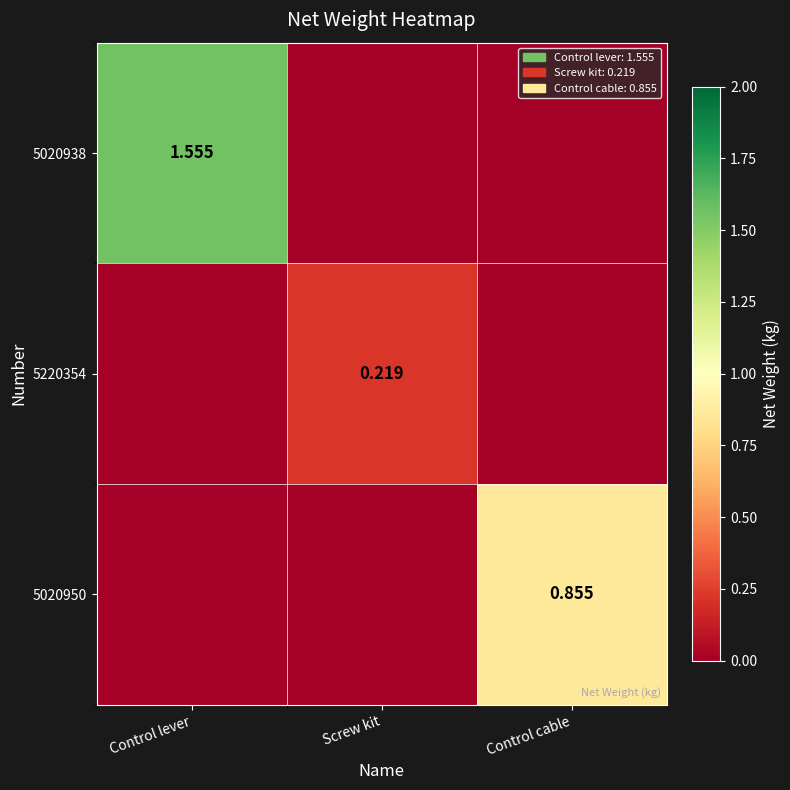

How many series are shown in this chart?

3